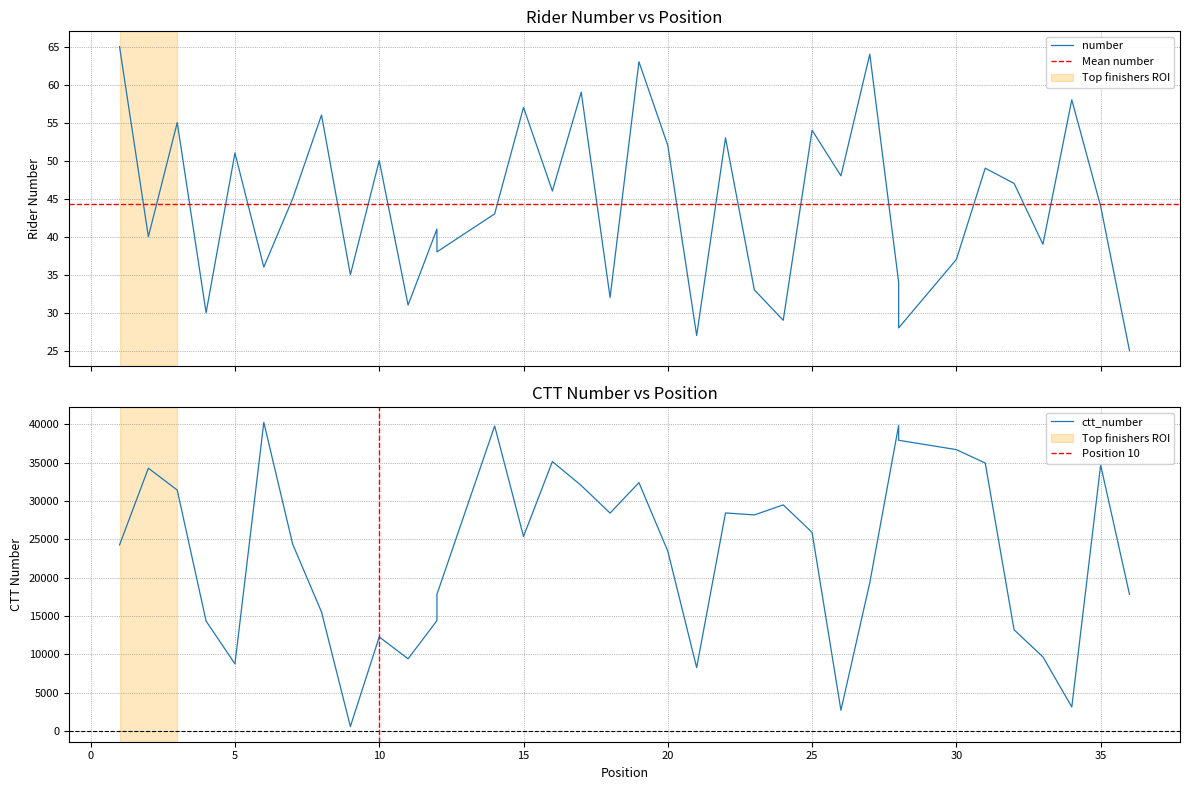

What is the spread (max minus min) of values at 2?

34230